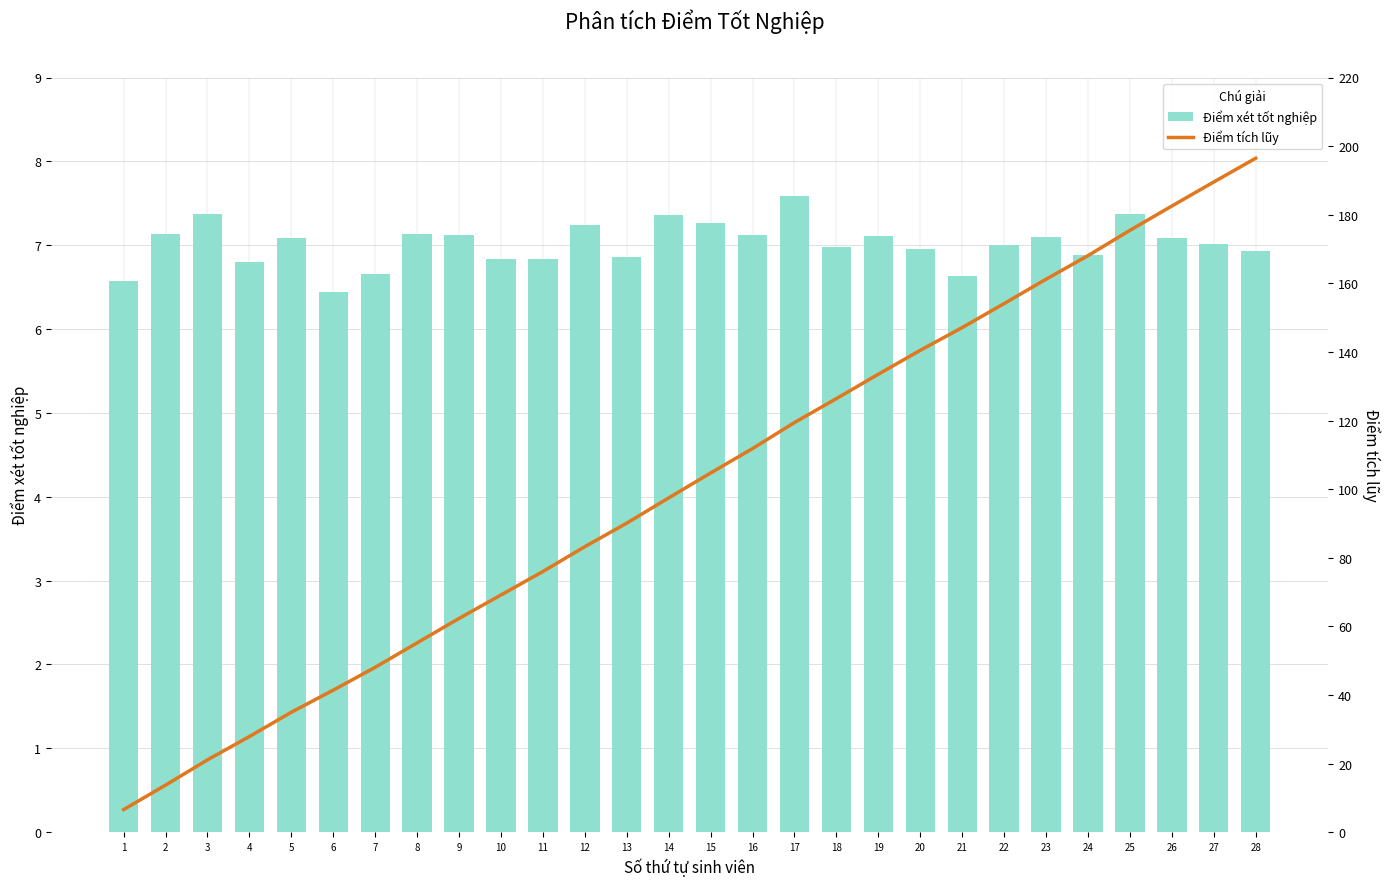

What is the difference between the Điểm tích lũy values at 8 and 14?

42.3